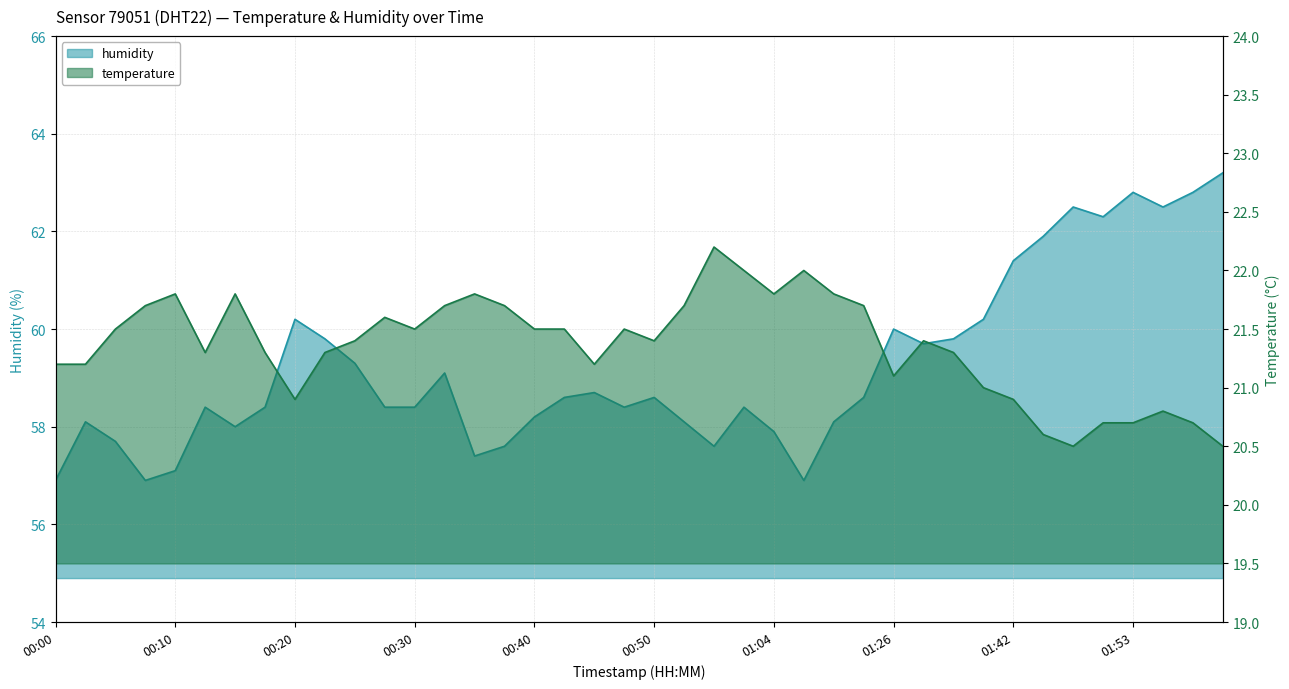

Where does the humidity series first go above 58?

00:02